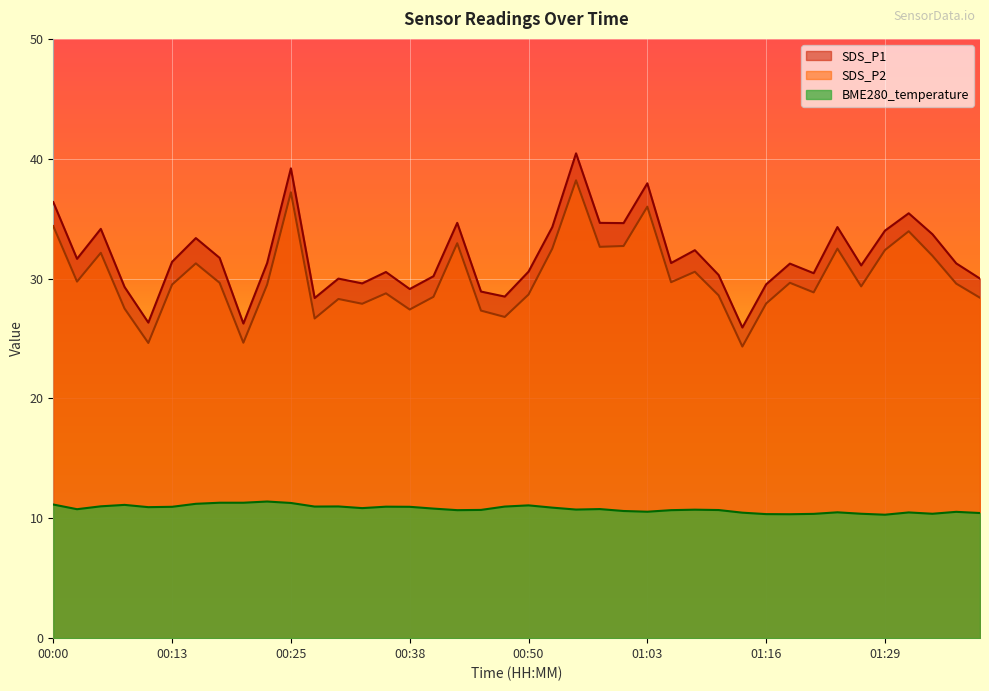

What is the average value of the BME280_temperature series?

10.8